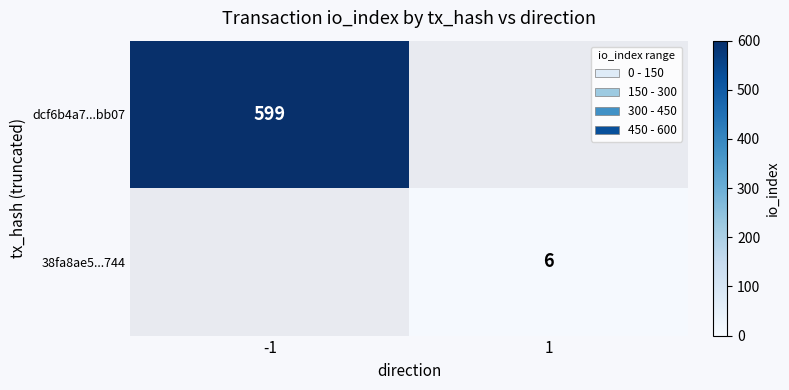

At how many categories does at least one series exceed 242?

1